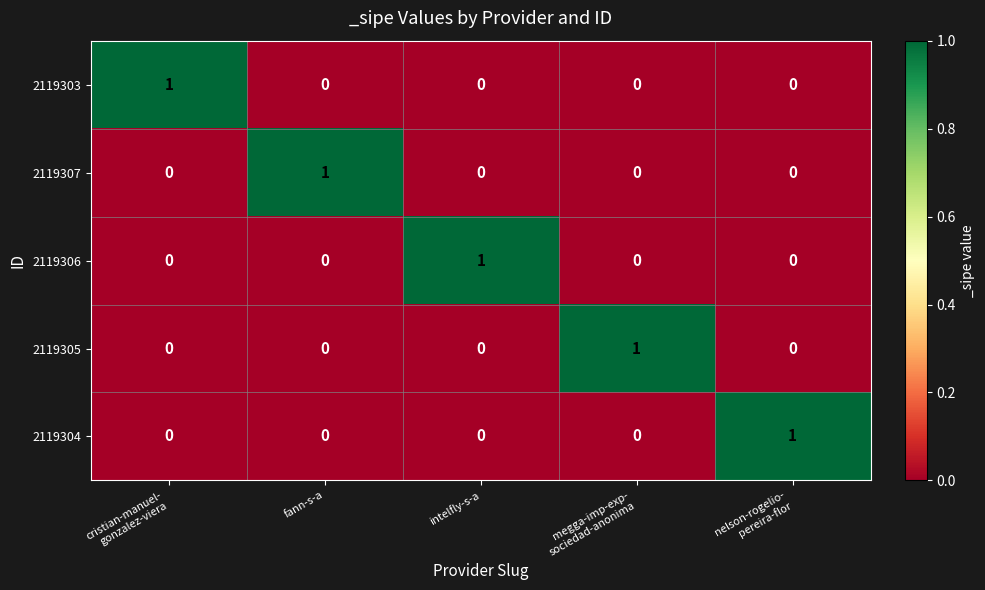

Count the 2119307 values in the range 0 to 1.

5